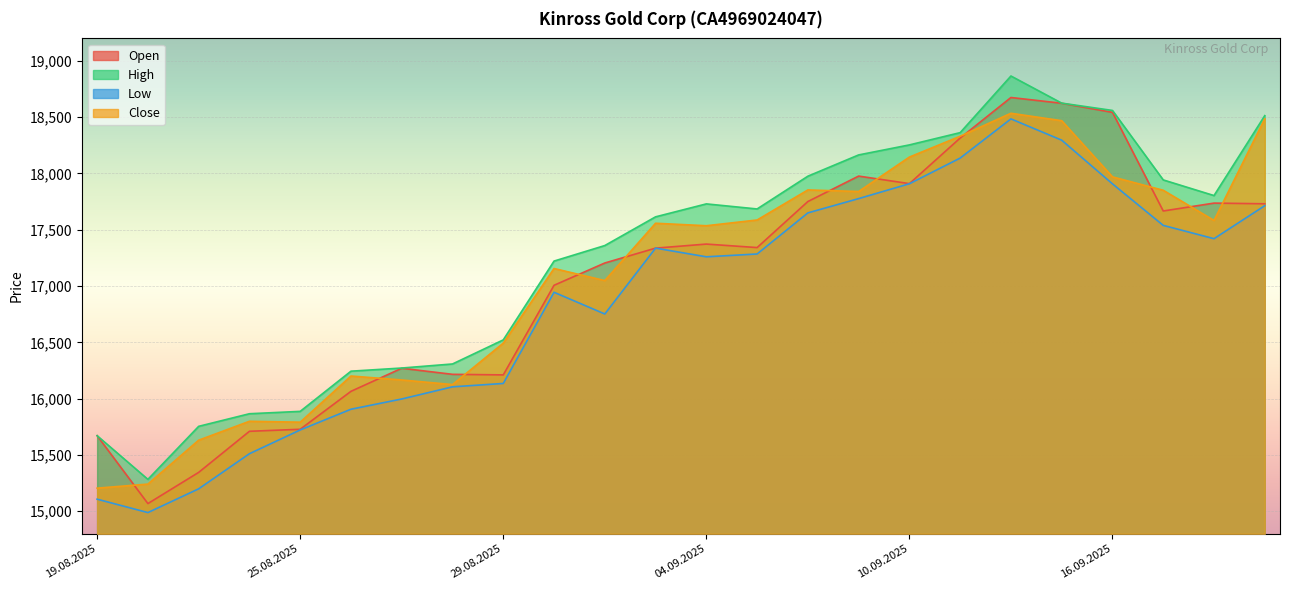

What is the label of the 17th point from the right?

28.08.2025